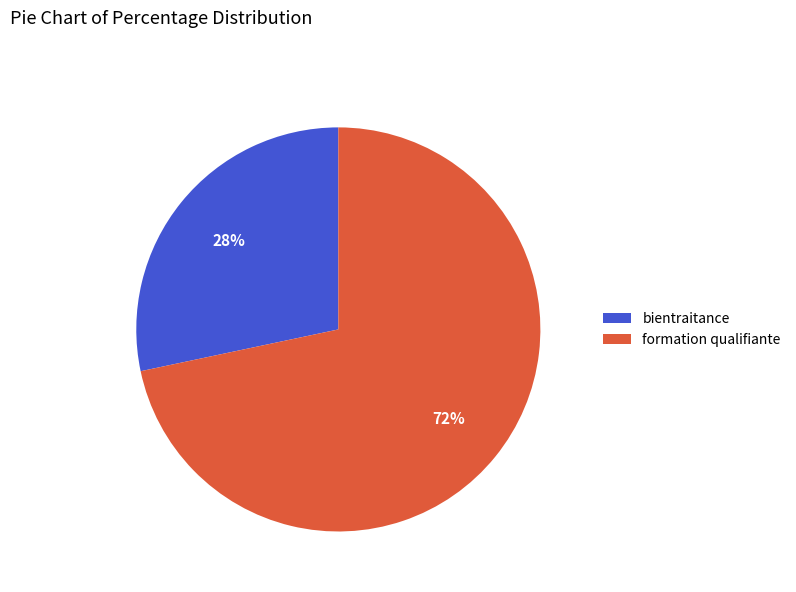

To the nearest percent, what portion does bientraitance represent?

28%